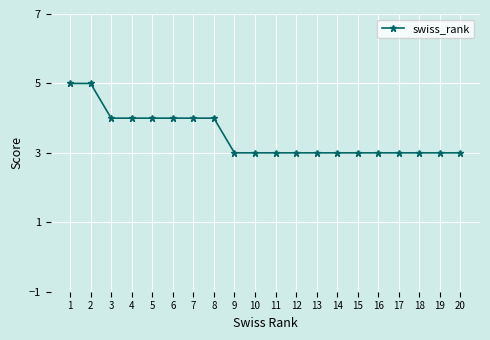

What is the minimum value shown in the chart?

3